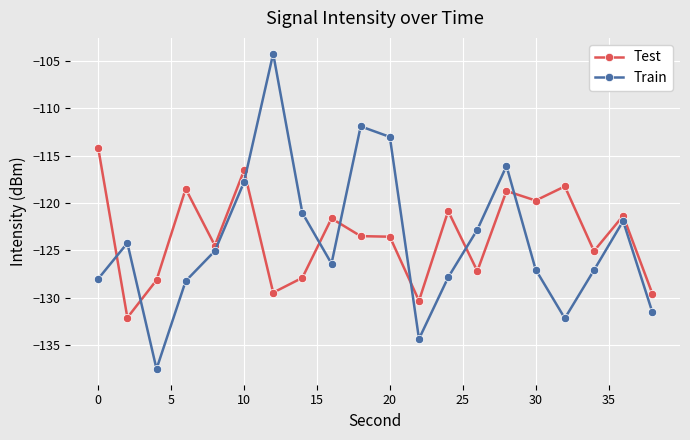

What is the value of the Test point at the 18th from the left?

-125.1